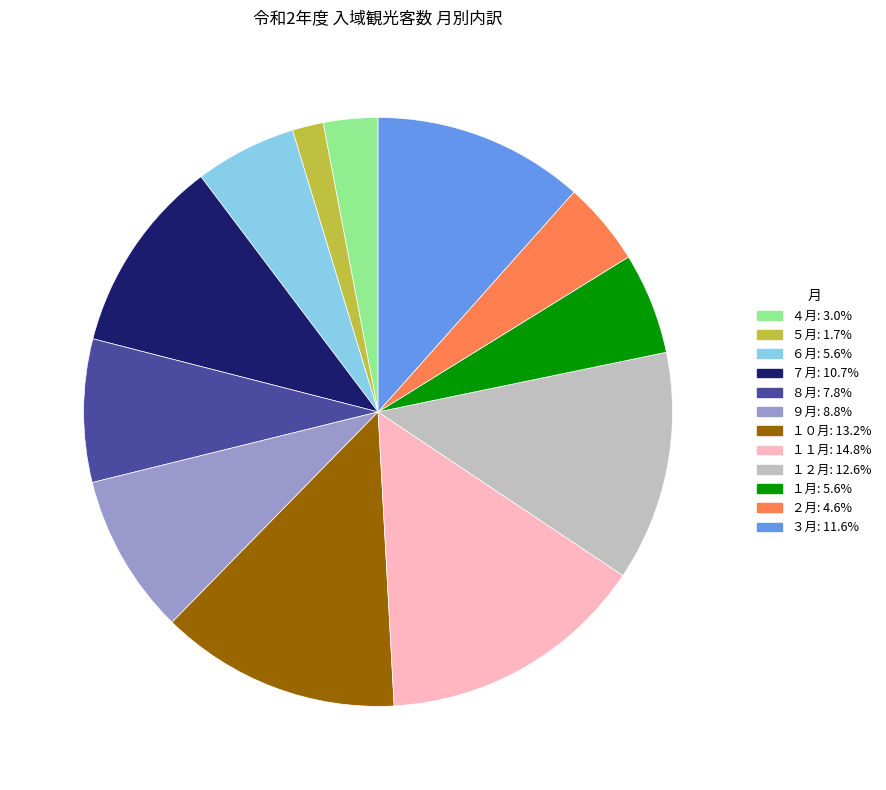

Is it true that ２月 is 5% of the pie?

True